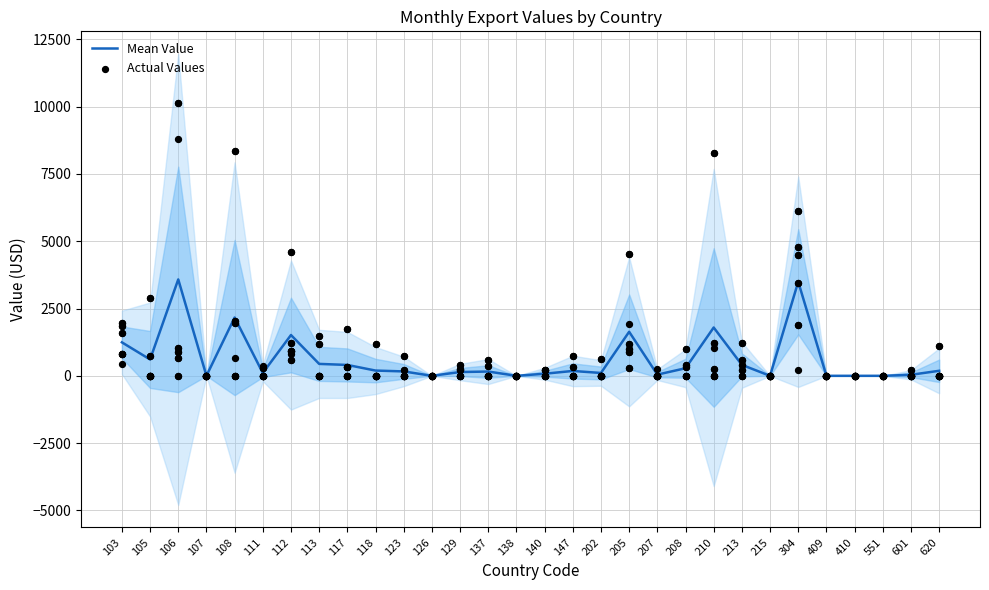

Which series has the largest total across all categories?

Mean Value